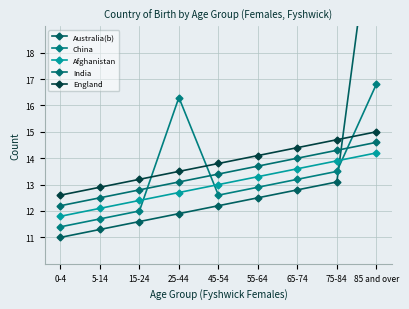

Count the number of data series in this chart.

5